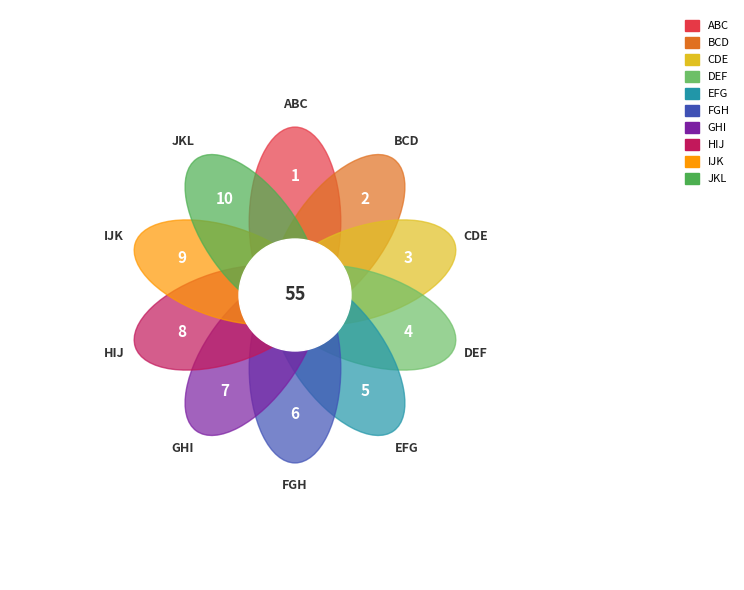

Which slice is the largest?

JKL